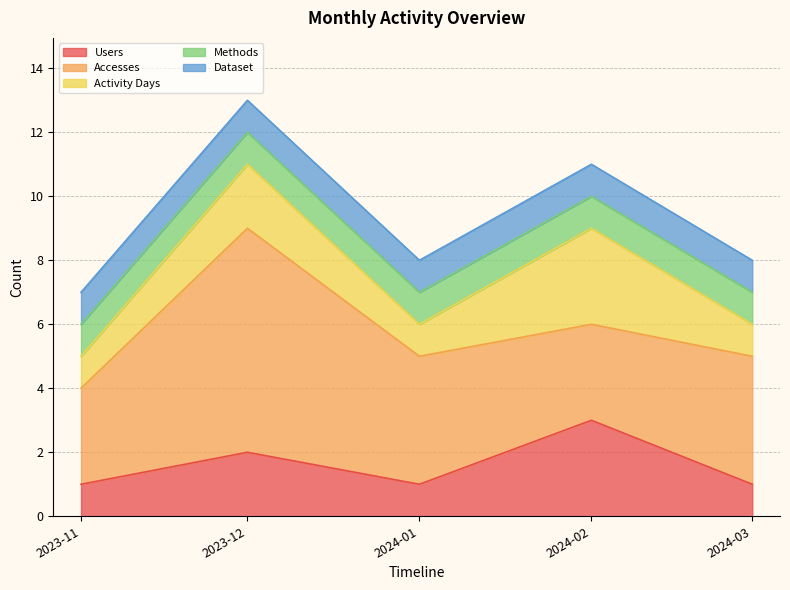

Is the value of Accesses at 2024-01-01 greater than the value of Methods at 2023-12-01?

Yes